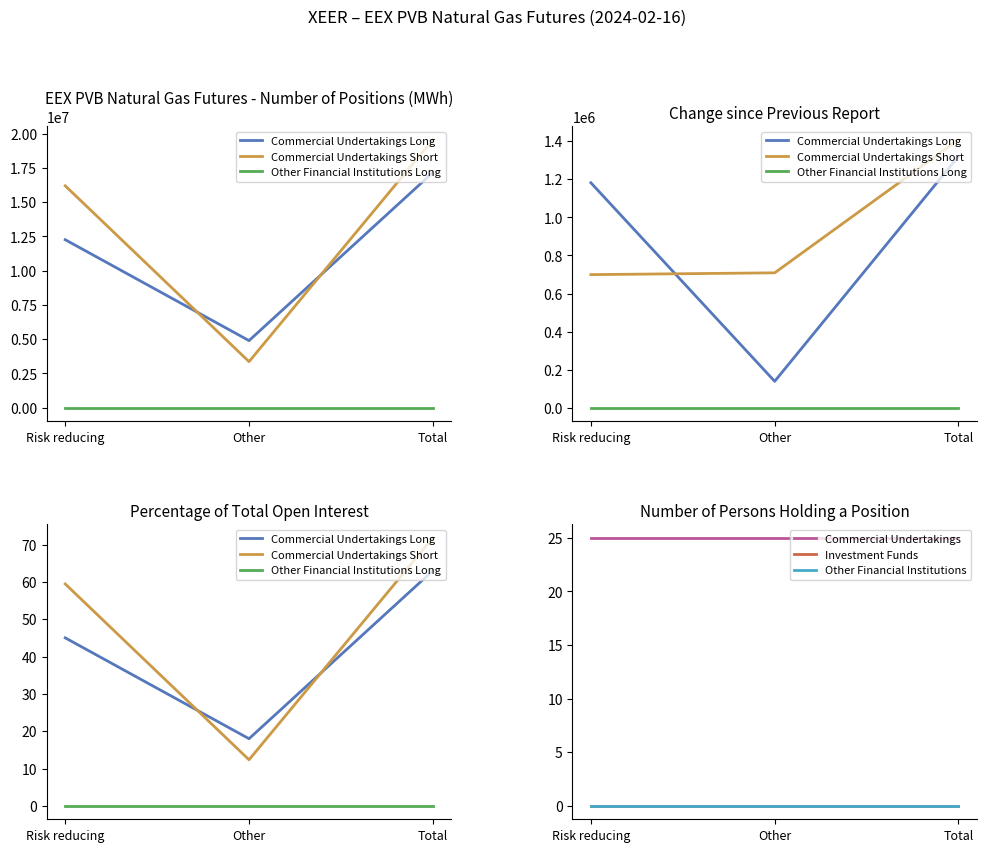

List the series in order of their peak value, lowest first.

Other Financial Institutions Long, Investment Funds, Other Financial Institutions, Commercial Undertakings, Commercial Undertakings Long, Commercial Undertakings Short